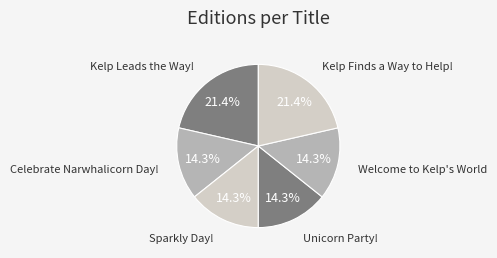

What is the ratio of the value at Unicorn Party! to the value at Celebrate Narwhalicorn Day!?

1.0